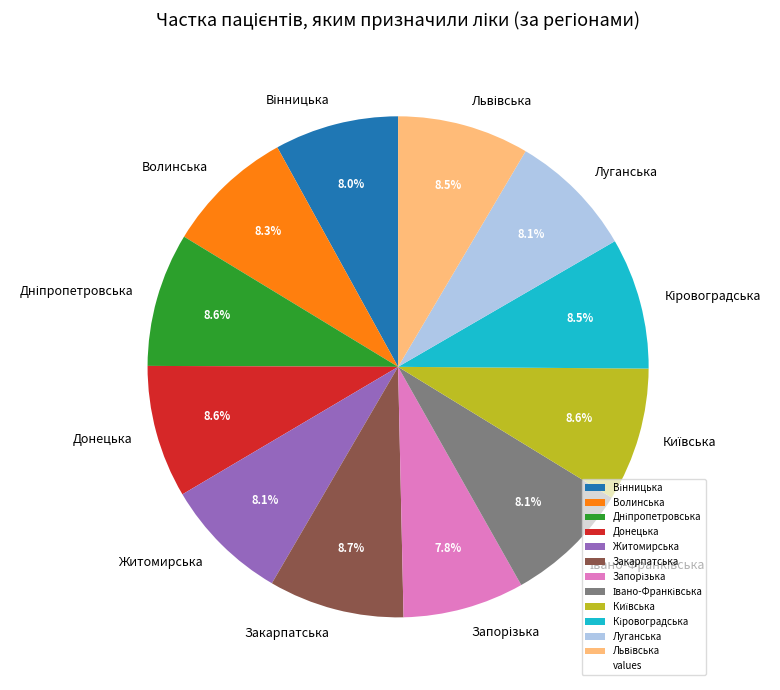

Combined, what portion of the pie is Донецька and Житомирська?

16.7%